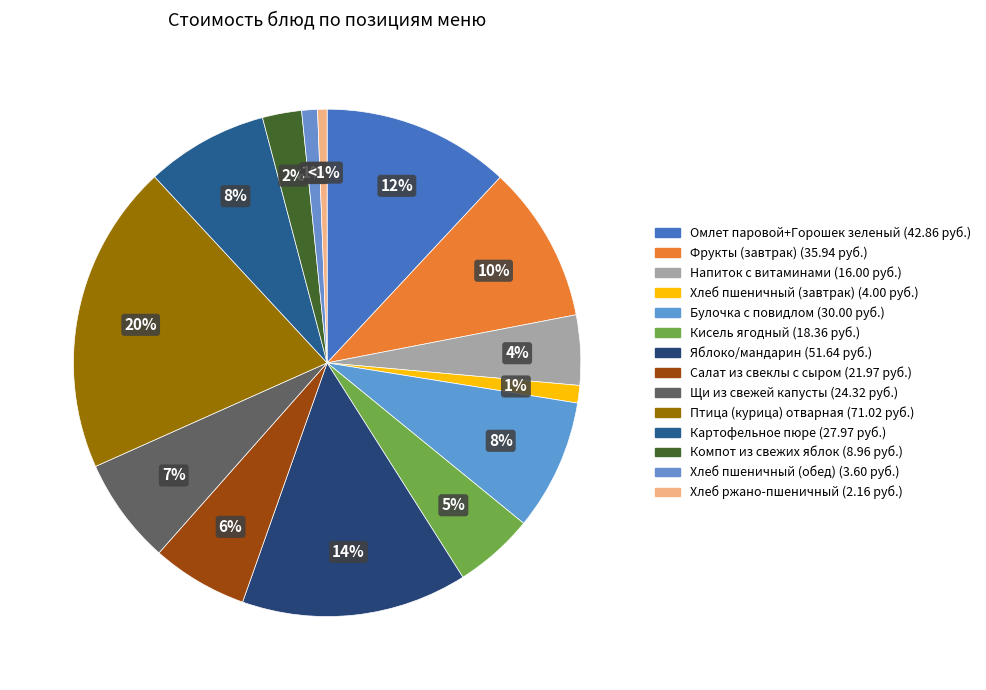

Which slice is the largest?

Птица (курица) отварная